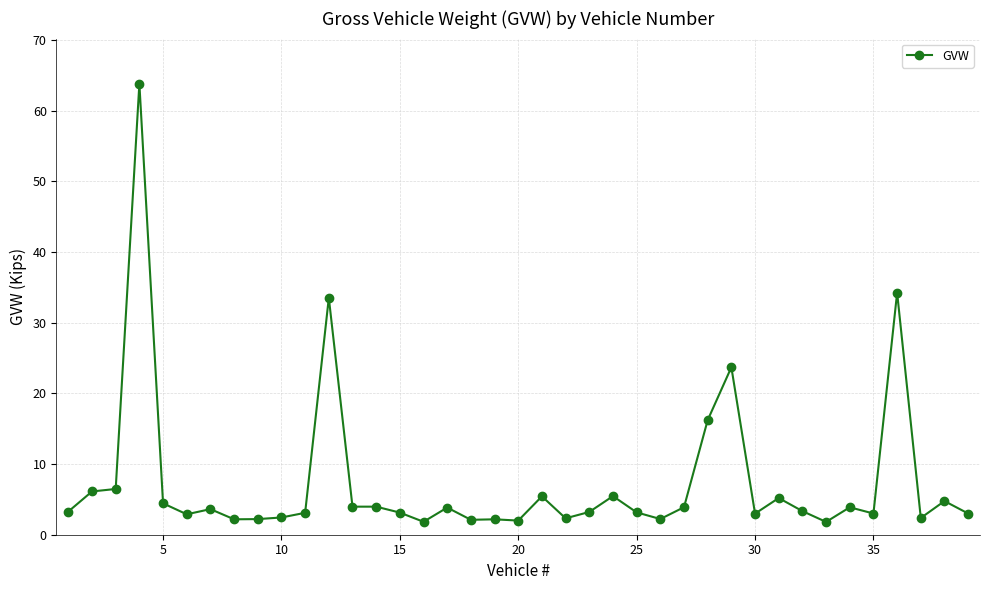

What is the smallest value displayed?

1.8